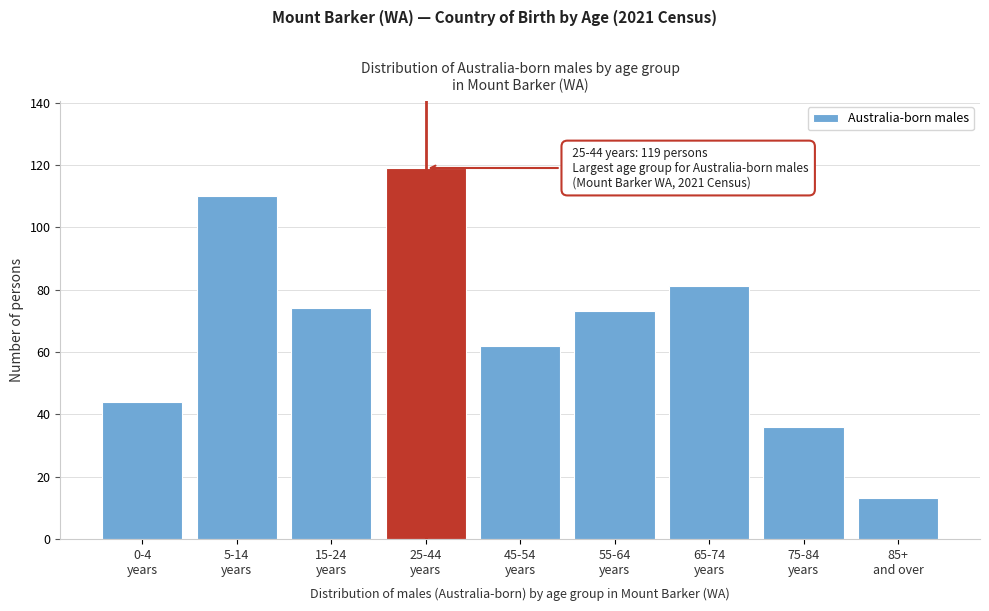

Reading left to right, what are all the values shown in this chart?

44	110	74	119	62	73	81	36	13